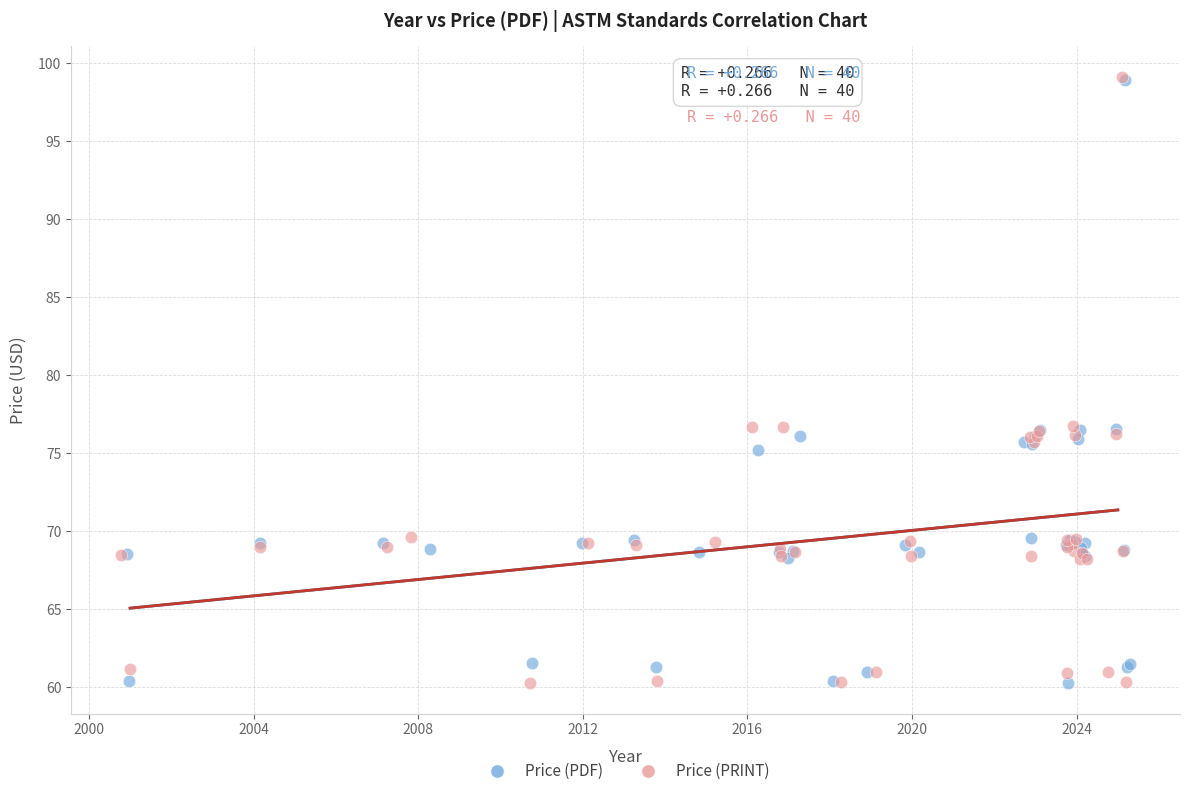

What are all the series names shown in the legend?

Price (PDF), Price (PRINT)